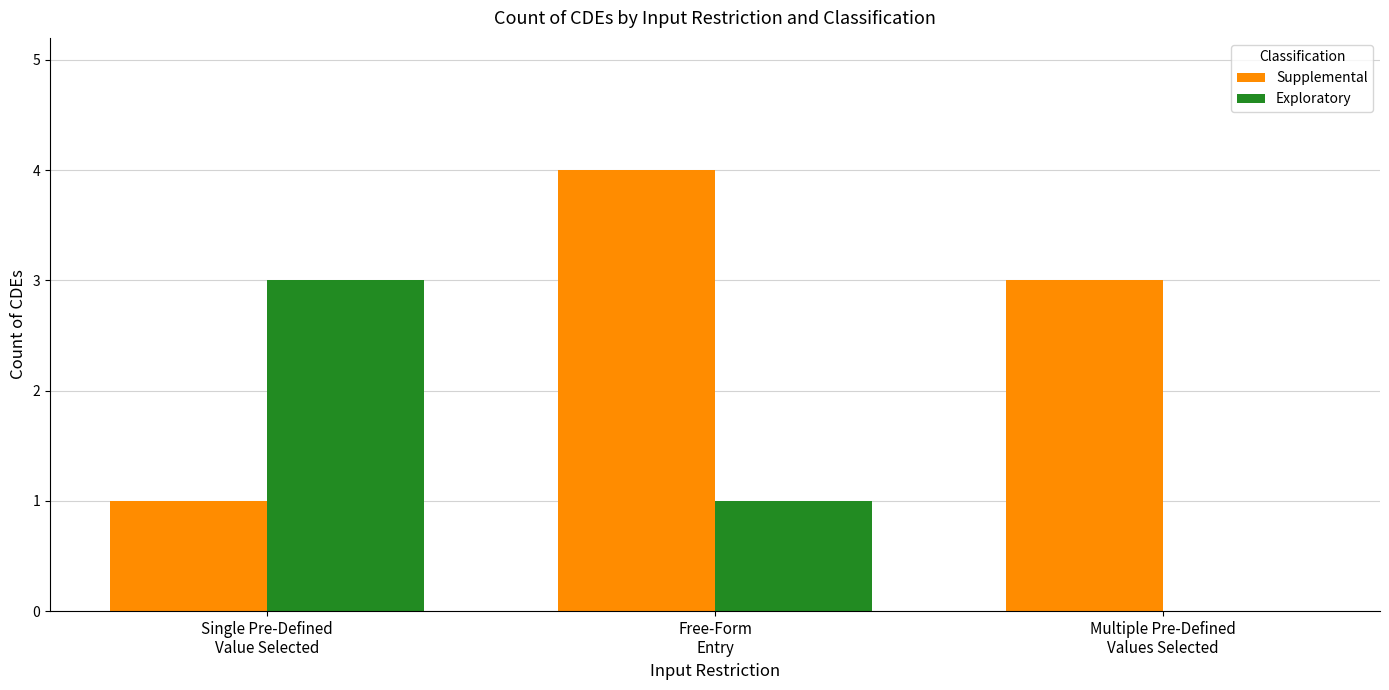

Which series has the largest total across all categories?

Supplemental